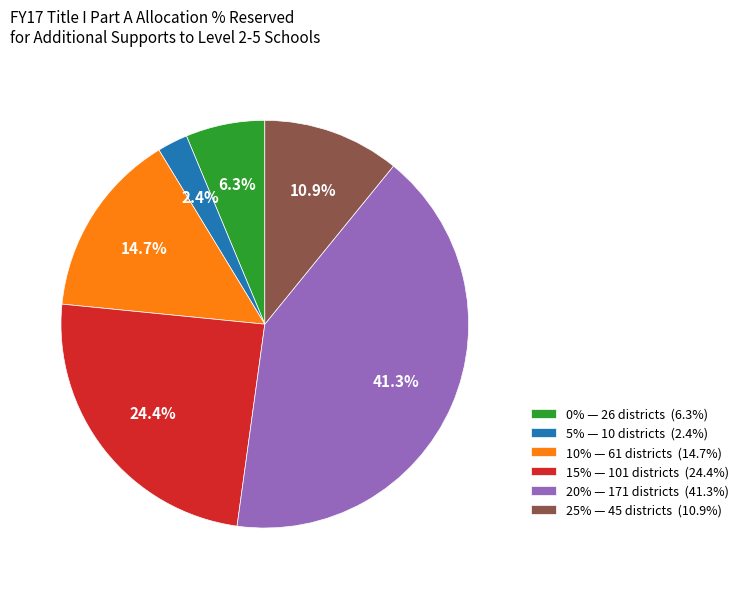

Is there any slice that represents more than half of the pie?

No